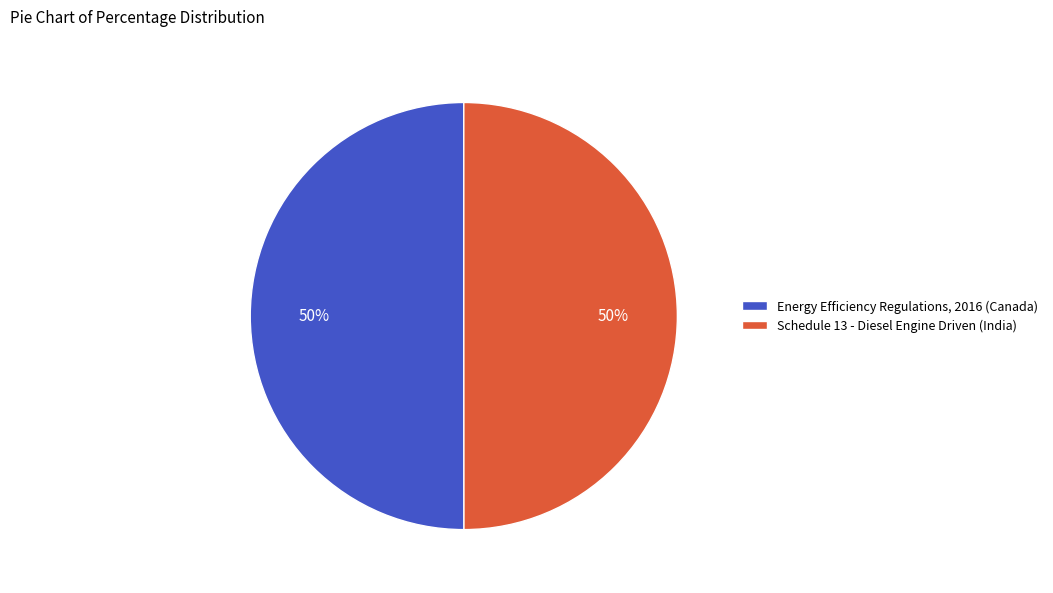

To the nearest percent, what is the average slice percentage?

50%